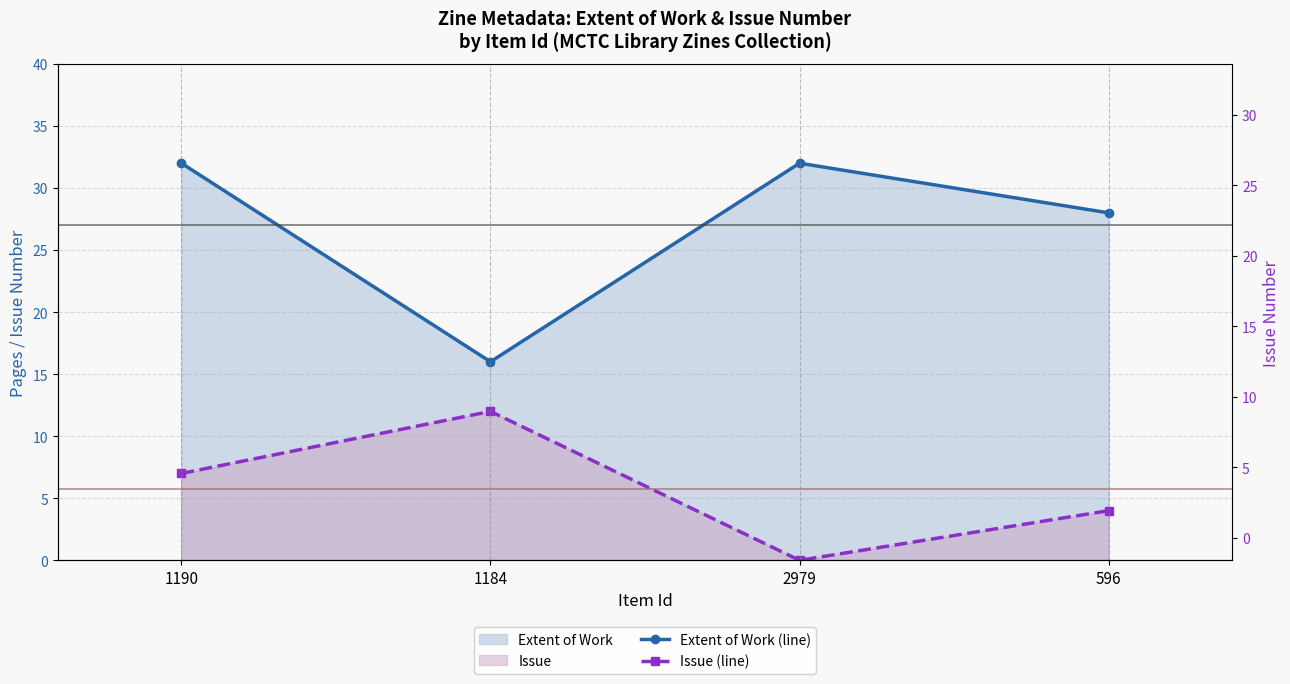

What value does the Extent of Work (line) series have at 1190, to the nearest 10?

30